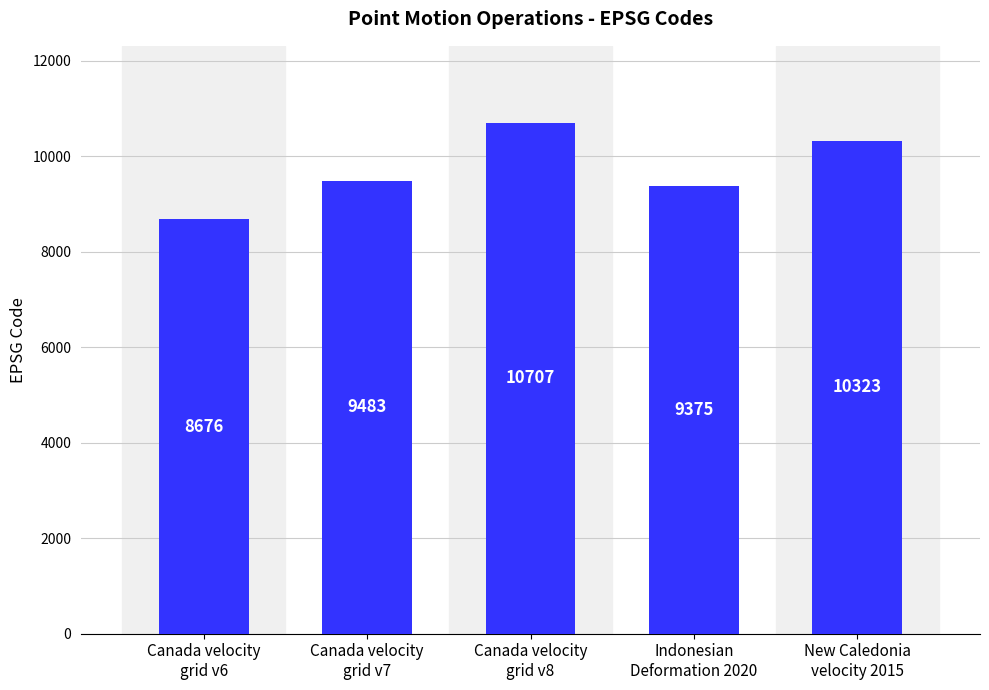

Reading left to right, what are all the values shown in this chart?

Canada velocity
grid v6=8676	Canada velocity
grid v7=9483	Canada velocity
grid v8=10707	Indonesian
Deformation 2020=9375	New Caledonia
velocity 2015=10323